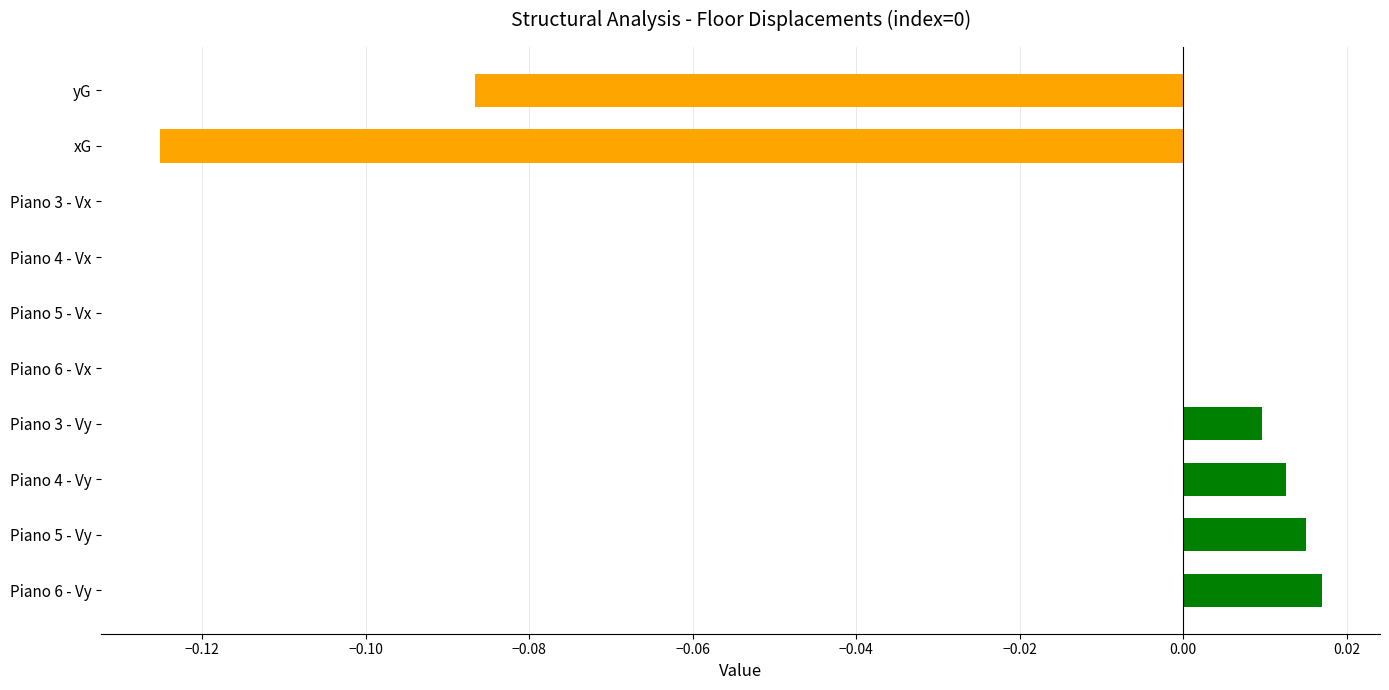

Between xG and Piano 5 - Vy, which is larger?

Piano 5 - Vy